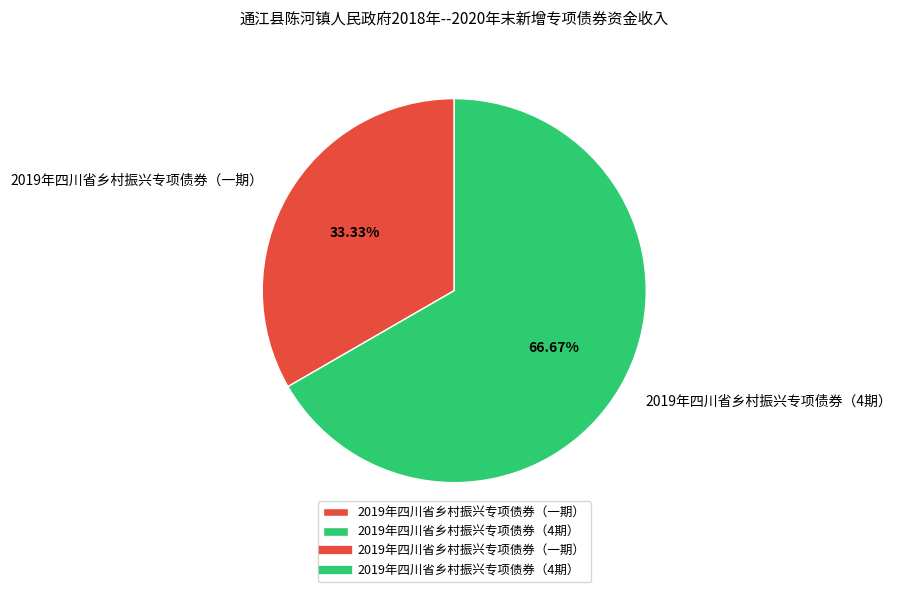

Count the number of slices in the pie.

2